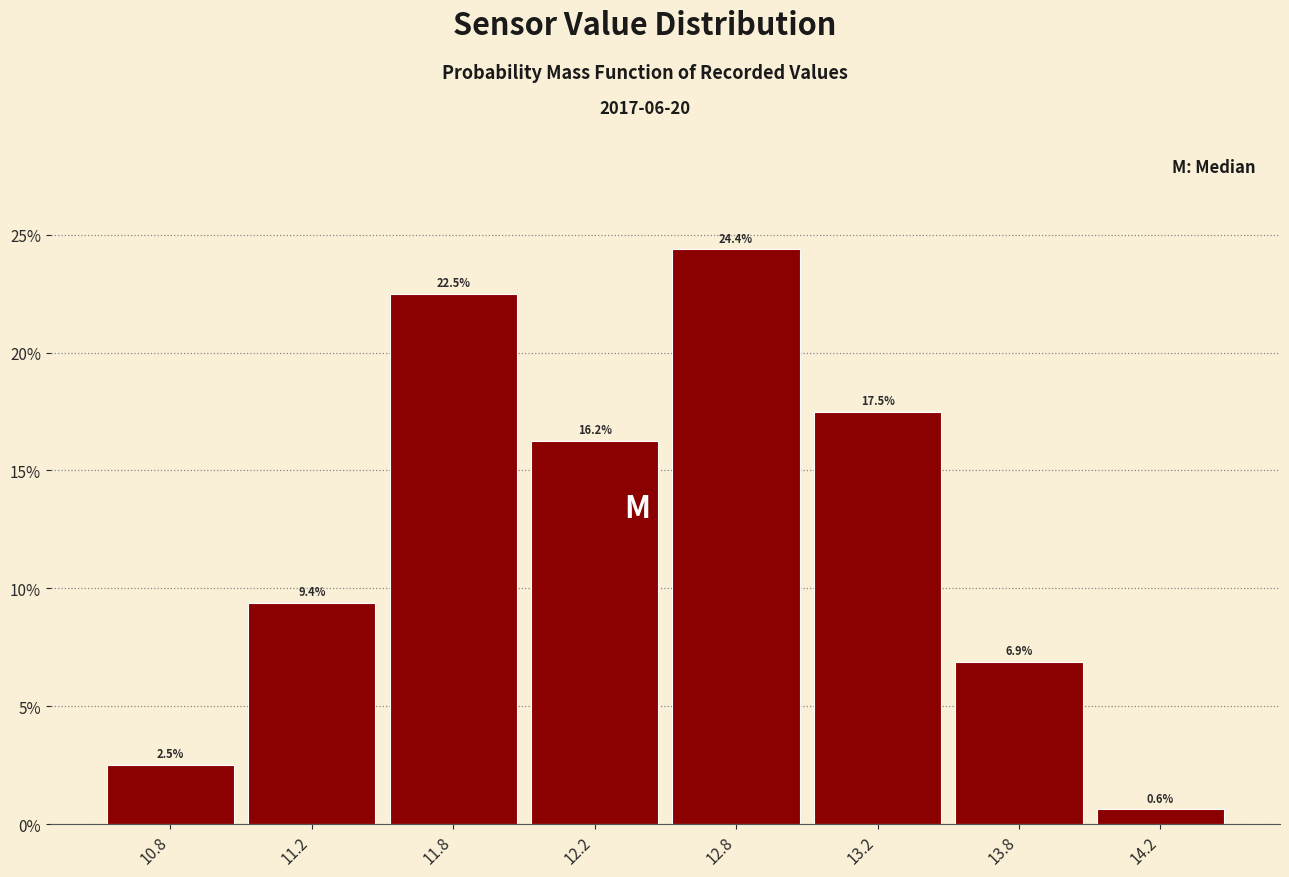

Does the chart contain any negative values?

No